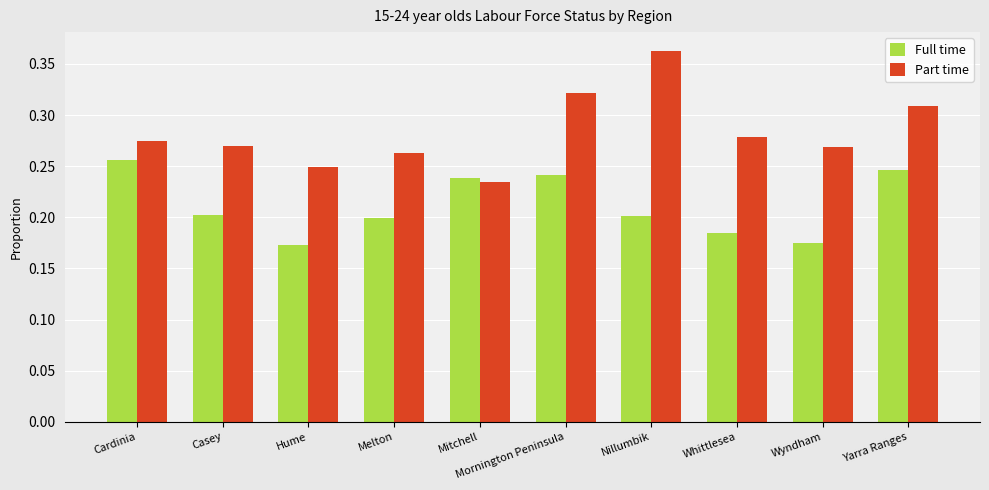

What are all the series names shown in the legend?

Full time, Part time